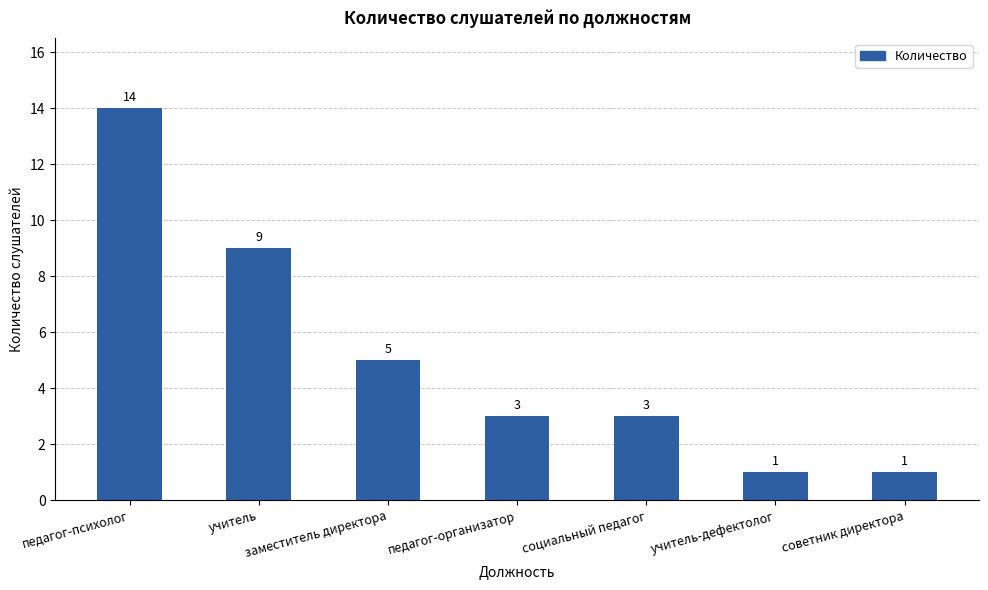

How many values are between 1 and 9?

6